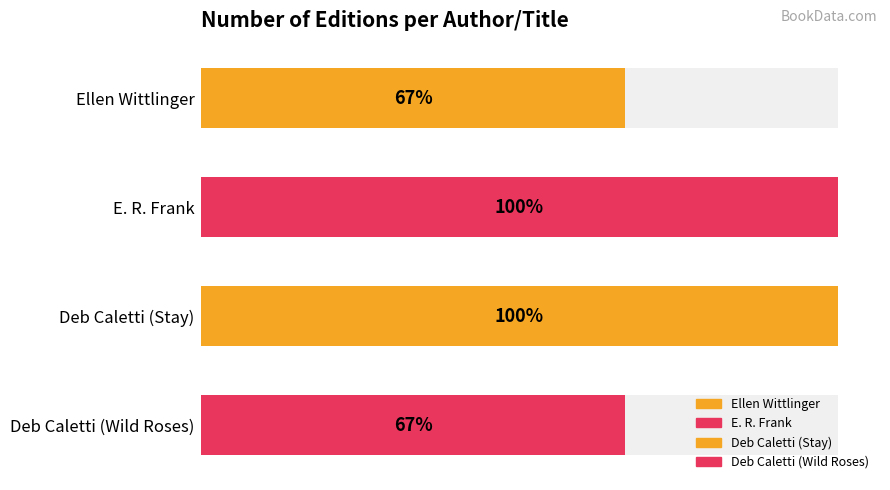

List the labels in order of value, largest first.

E. R. Frank, Deb Caletti (Stay), Ellen Wittlinger, Deb Caletti (Wild Roses)